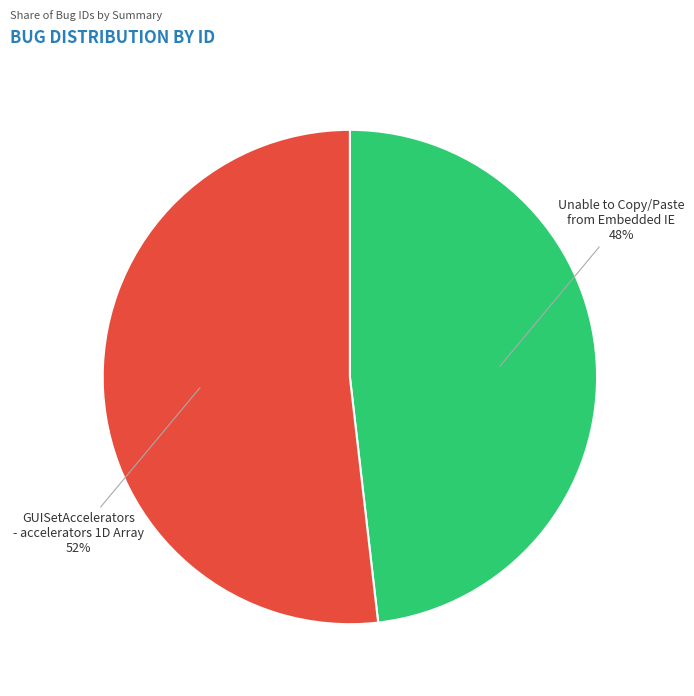

Approximately how many times larger is the value at Unable to Copy/Paste from Embedded IE compared to GUISetAccelerators - accelerators 1D Array?

0.9